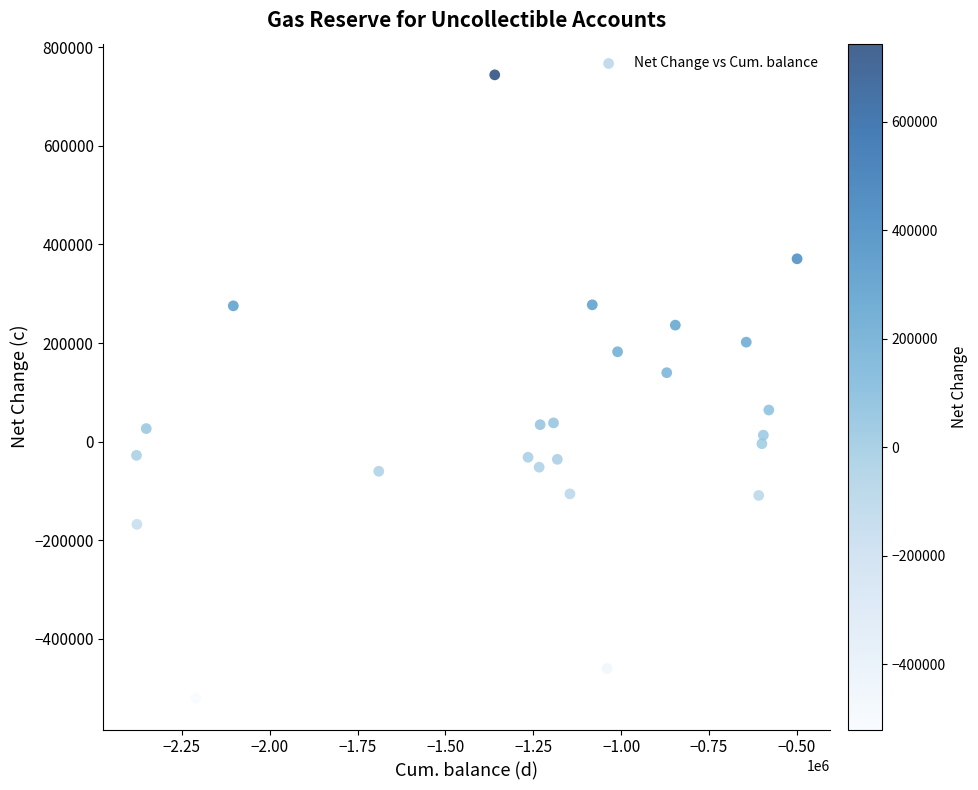

What is the range of Y values (max minus min)?

1264635.1